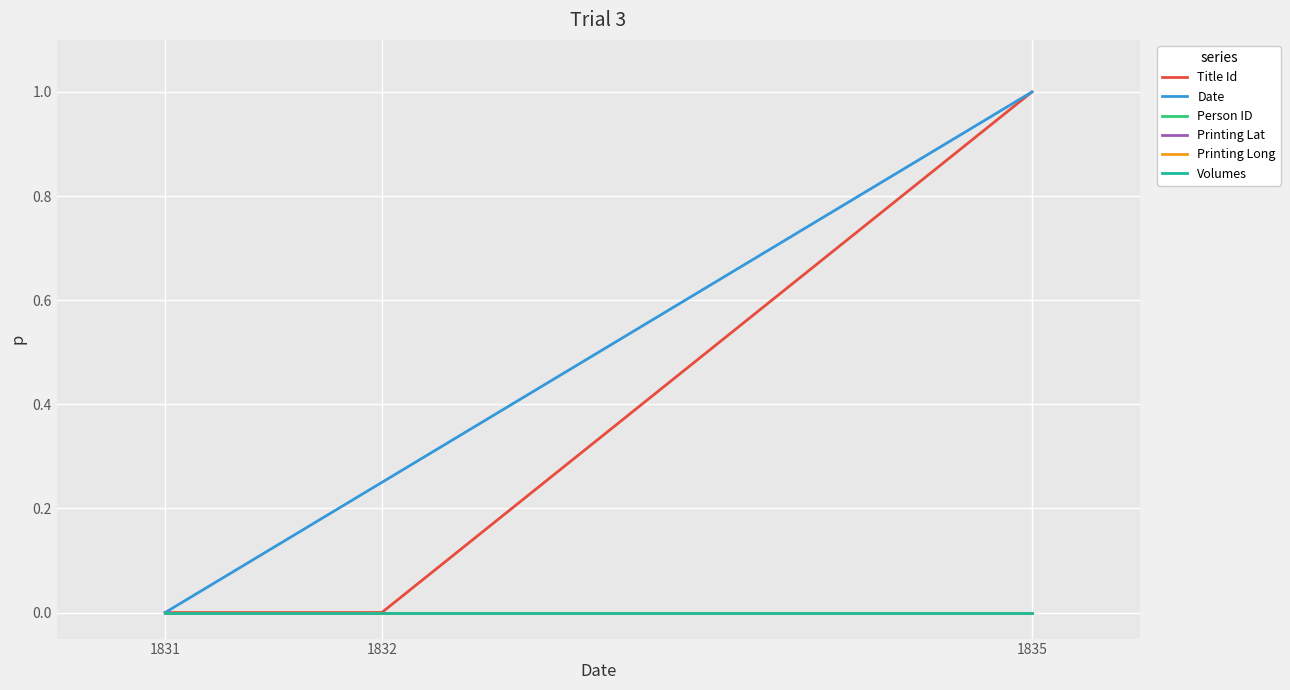

Reading left to right, list all the values displayed in this chart.

Title Id: 1831=0.0	1832=0.0	1835=1.0
Date: 1831=0.0	1832=0.2	1835=1.0
Person ID: 1831=0.0	1832=0.0	1835=0.0
Printing Lat: 1831=0.0	1832=0.0	1835=0.0
Printing Long: 1831=-0.0	1832=-0.0	1835=-0.0
Volumes: 1831=0.0	1832=0.0	1835=0.0